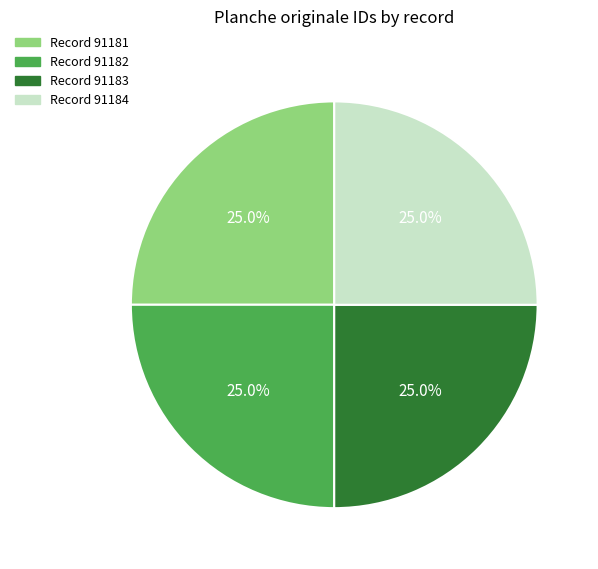

What is the ratio of the value at Record 91182 to the value at Record 91181?

1.0